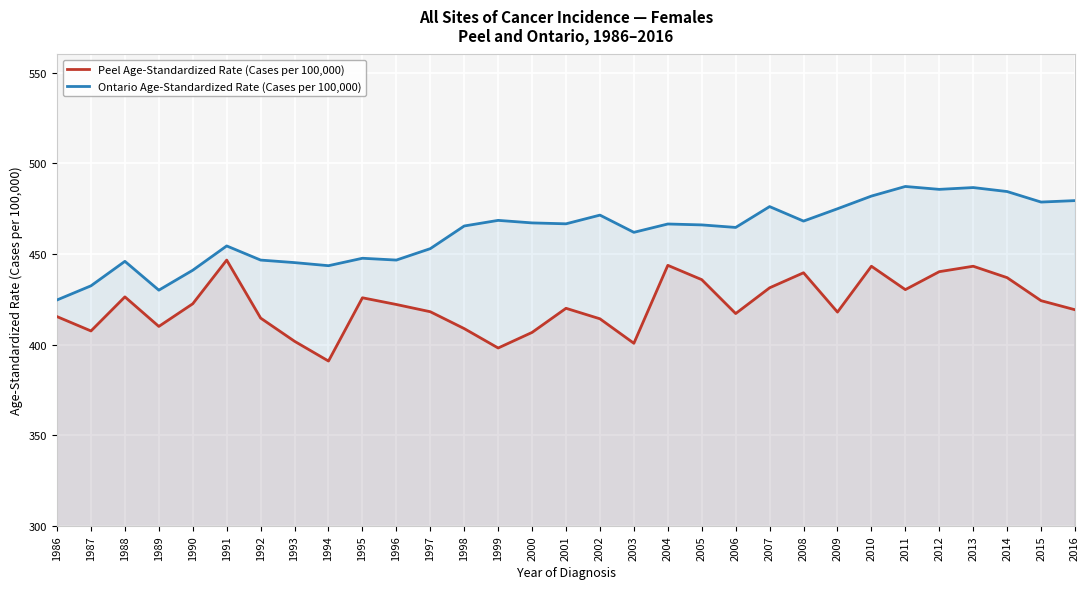

What is the value of the Ontario Age-Standardized Rate (Cases per 100,000) point at the 23rd from the left?

468.1